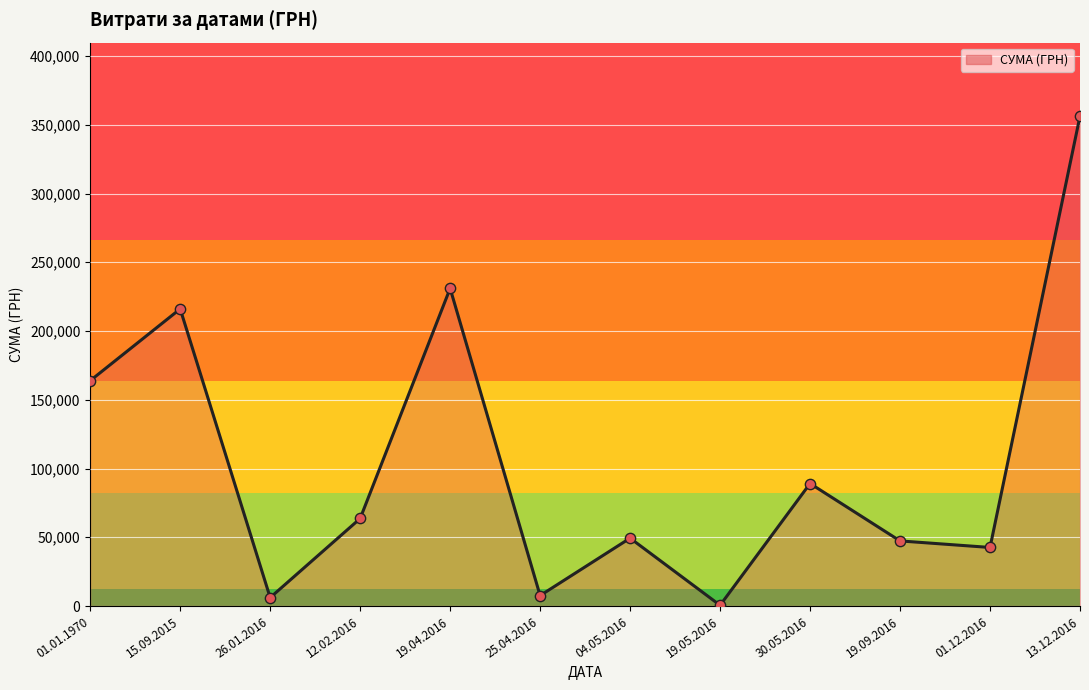

Between 04.05.2016 and 01.01.1970, which is larger?

01.01.1970